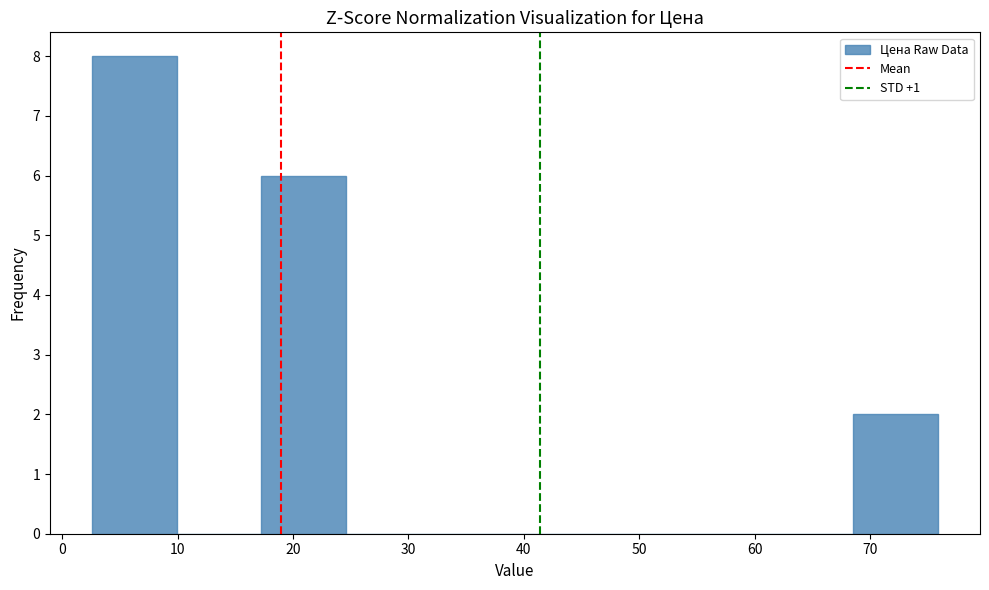

Which range on the x-axis has the tallest bar?

3 to 10